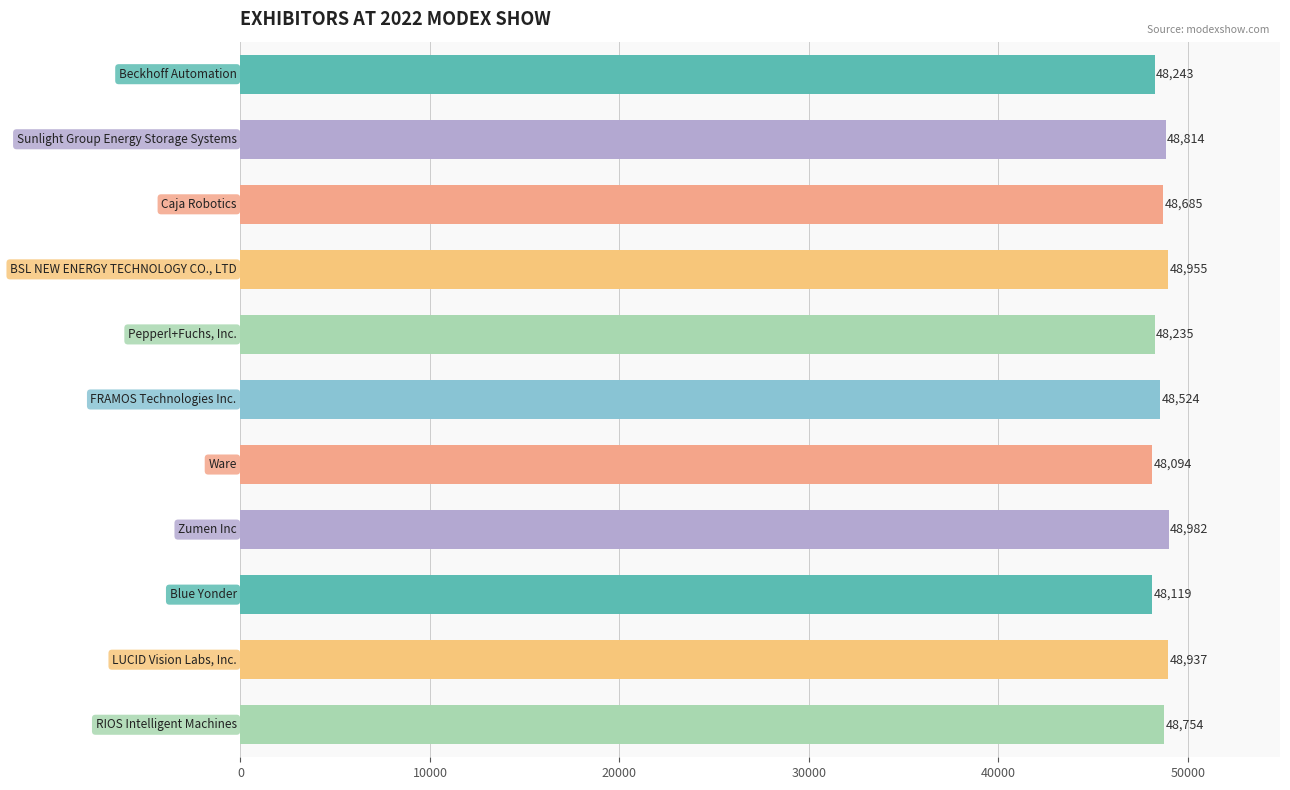

What is the difference between the maximum and second lowest values?

863